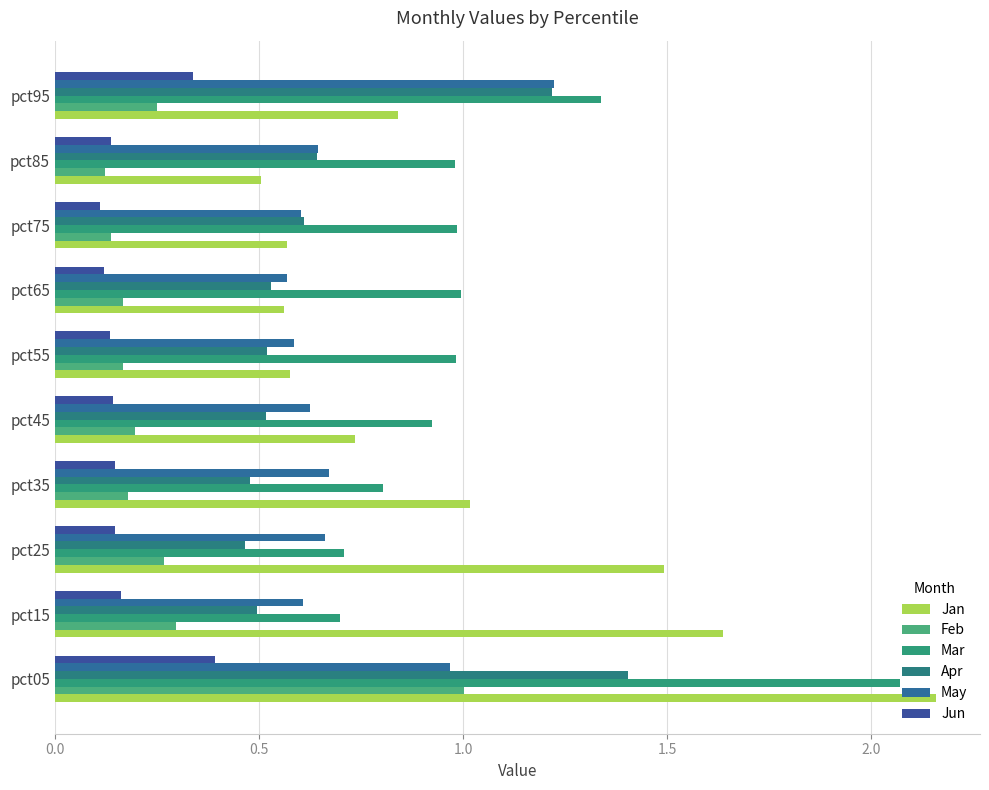

What is the value of the Apr bar at the 6th from the left?

0.5